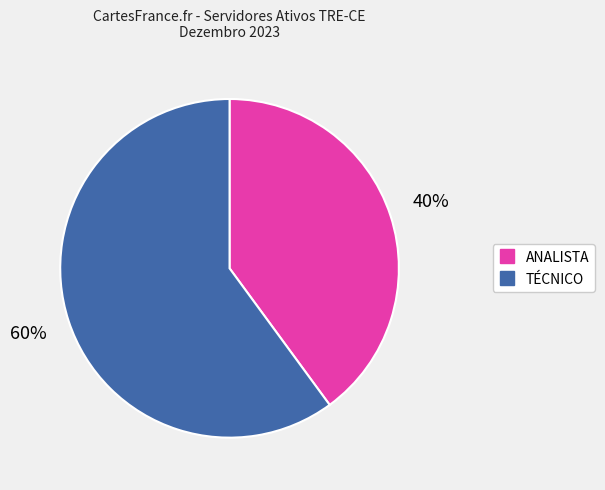

To the nearest percent, what is the average slice percentage?

50%